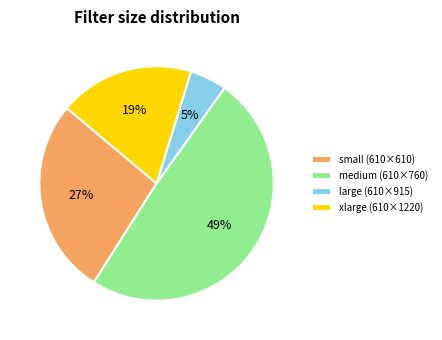

Rank the categories by value from lowest to highest.

large (610×915), xlarge (610×1220), small (610×610), medium (610×760)